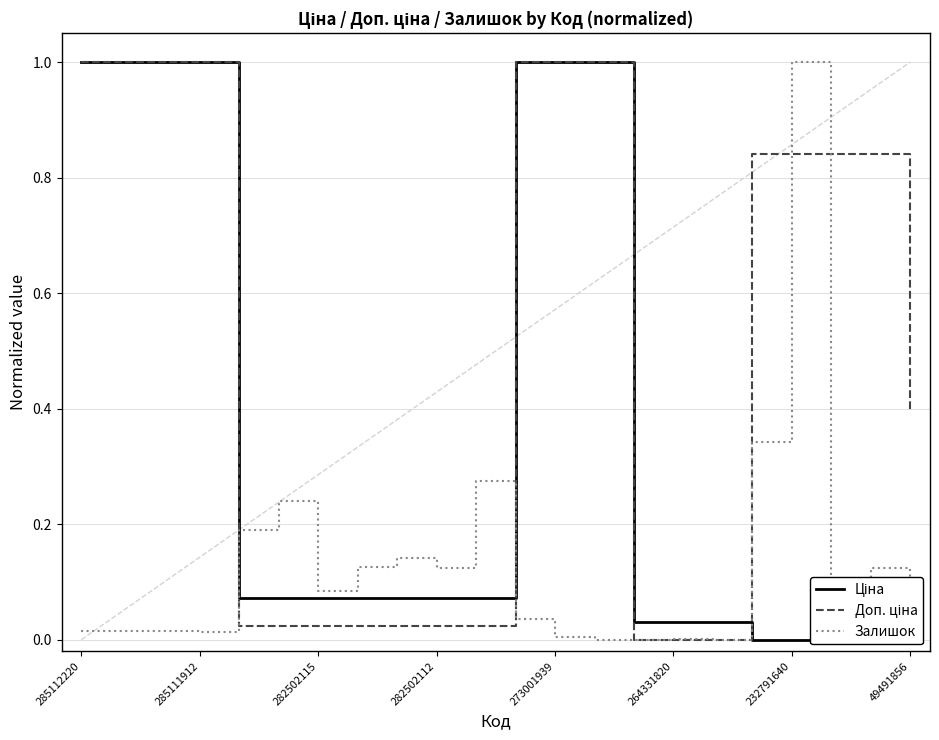

The value of Доп. ціна at 282502112 is 1.5. True or false?

False